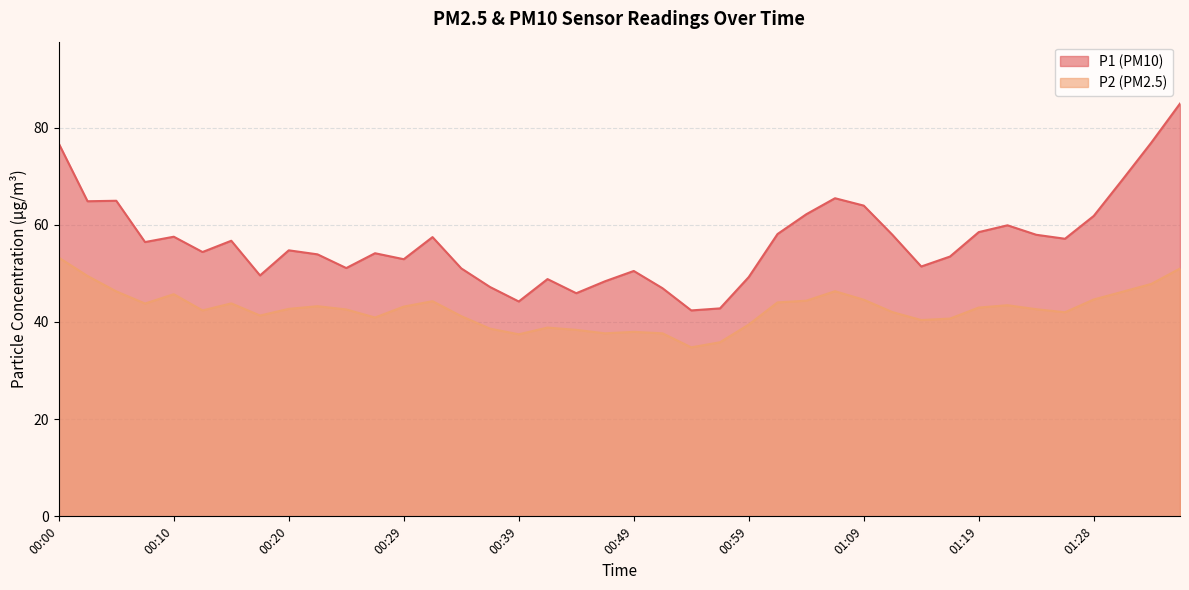

At which category is the sum across all series the highest?

01:36